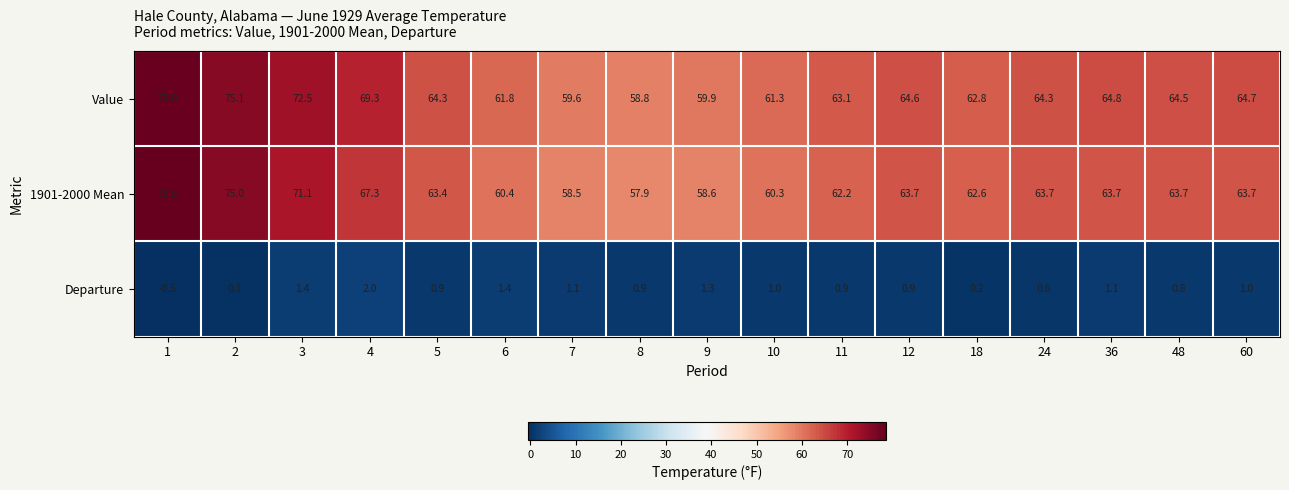

True or false: 1901-2000 Mean has a value of 63.7 at 48.

True